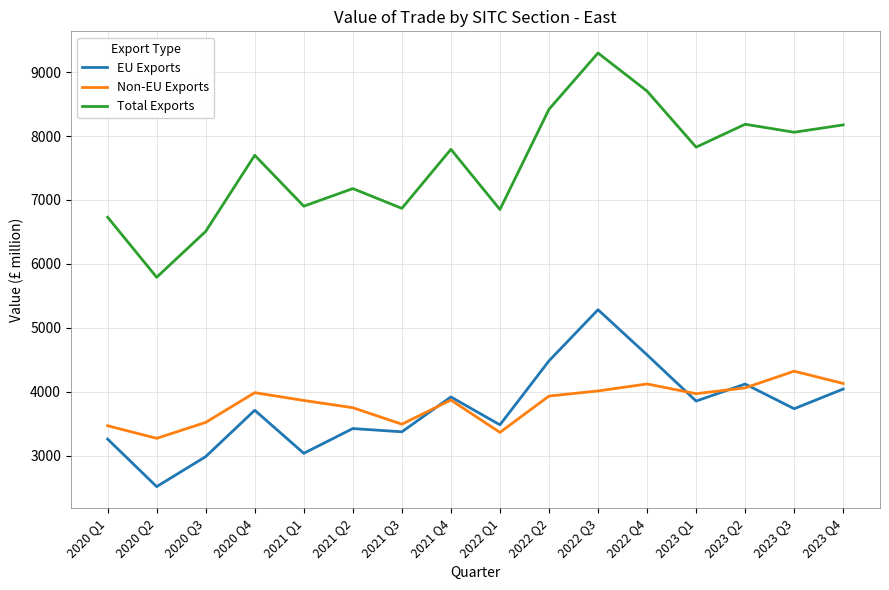

Is this an area chart (filled region under the line)?

No